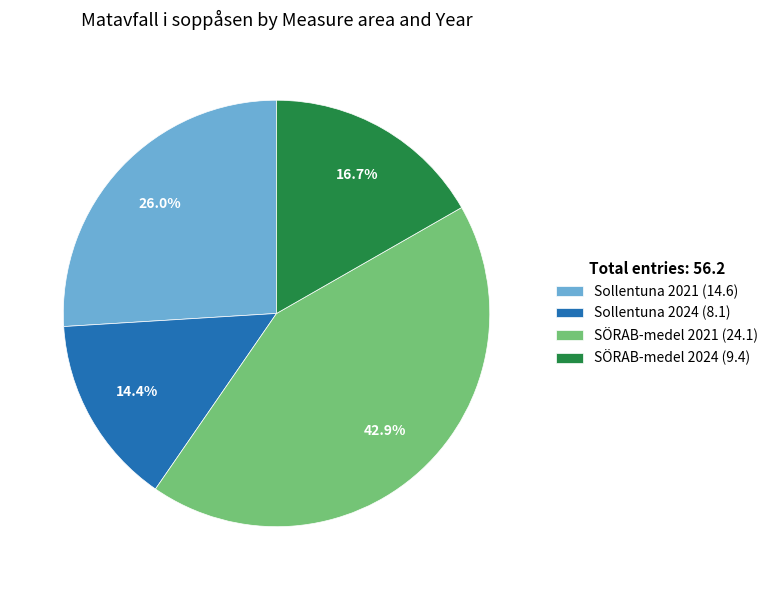

To the nearest percent, what is the difference between the SÖRAB-medel 2021 and SÖRAB-medel 2024 slice percentages?

26%